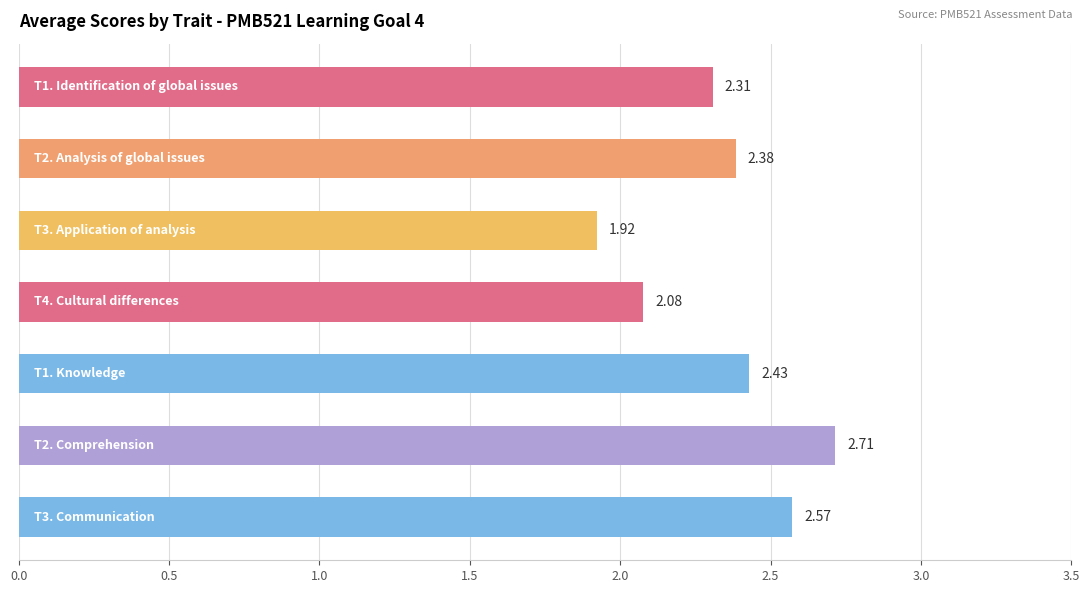

What is the average value?

2.3